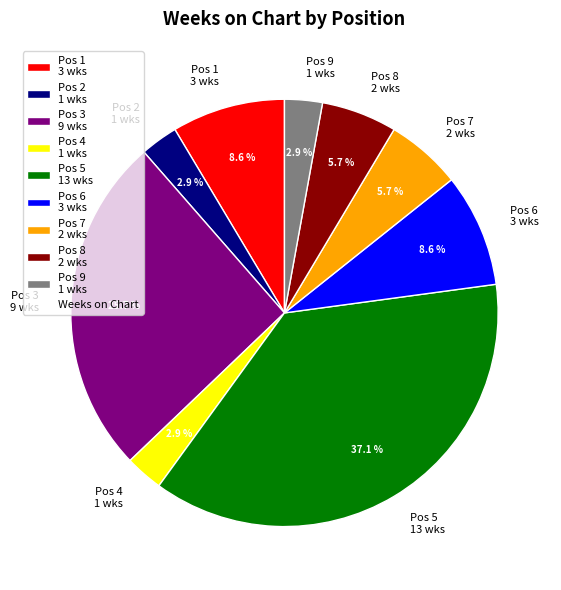

How many segments does this pie chart have?

9